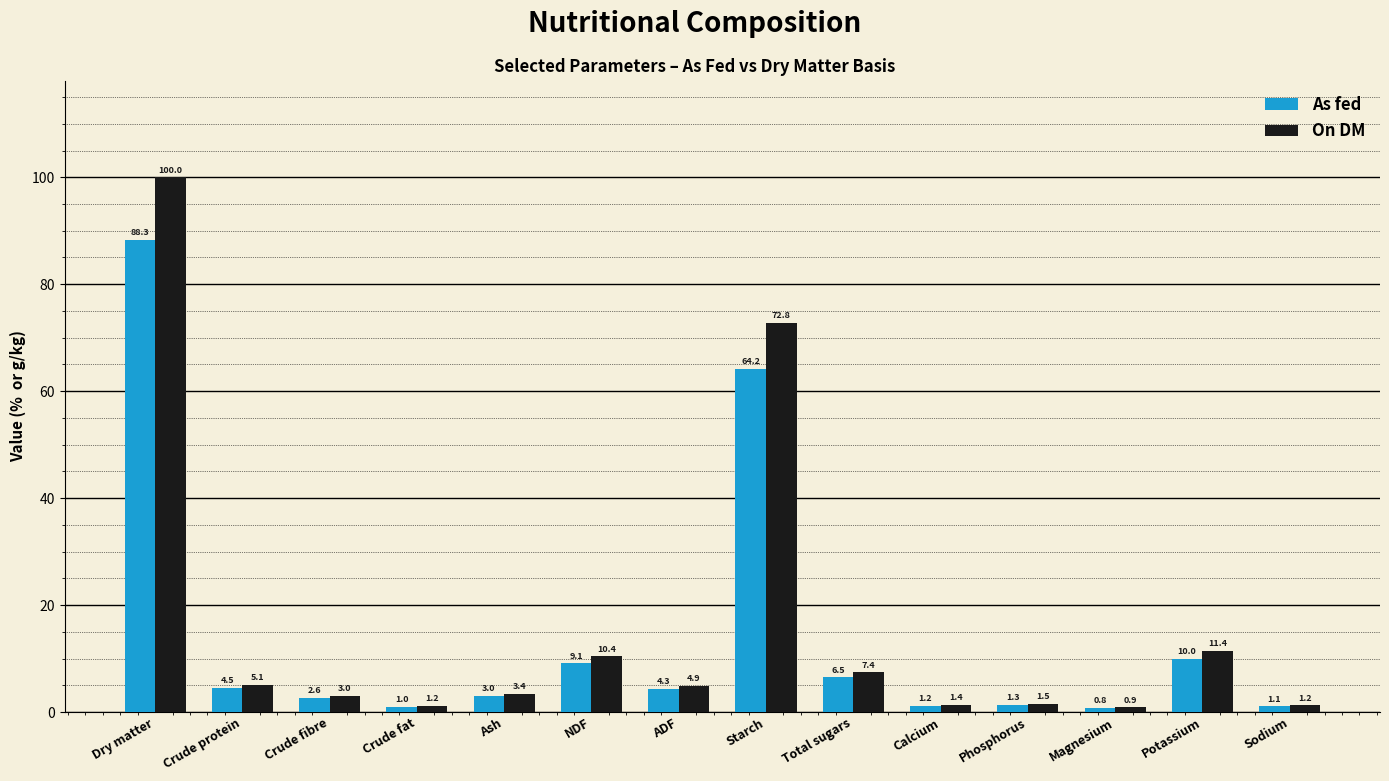

Is the value of On DM at Dry matter greater than the value of As fed at Phosphorus?

Yes